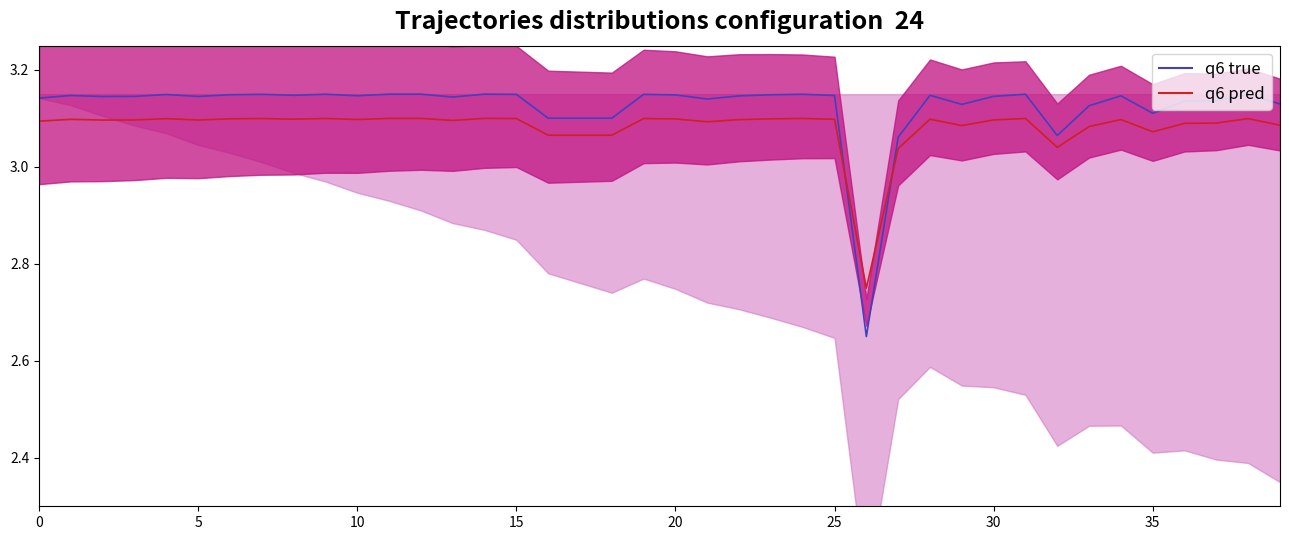

What is the highest value of the q6 pred series?

3.1